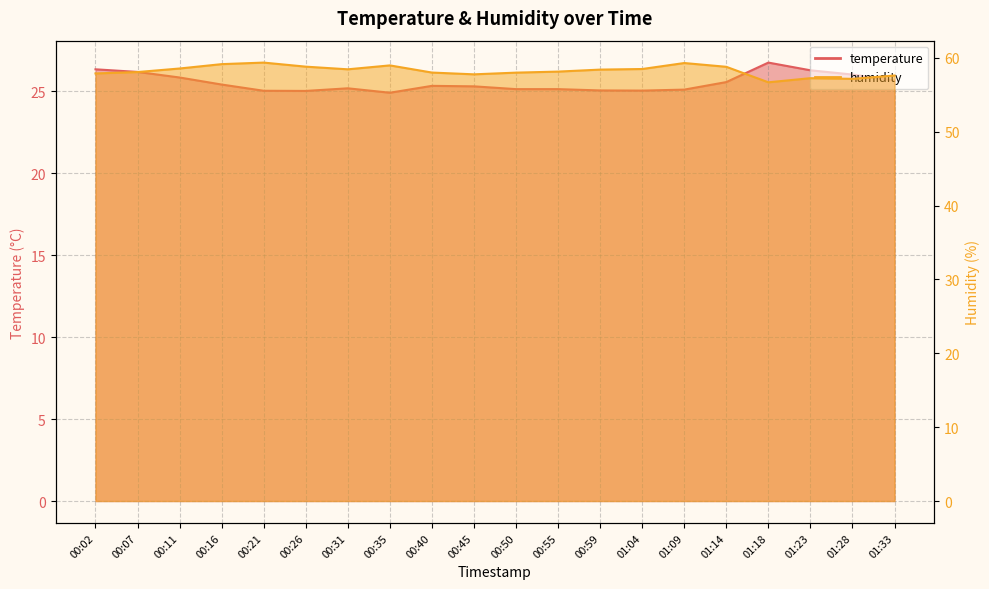

True or false: humidity has more than 1 interior local peaks.

True